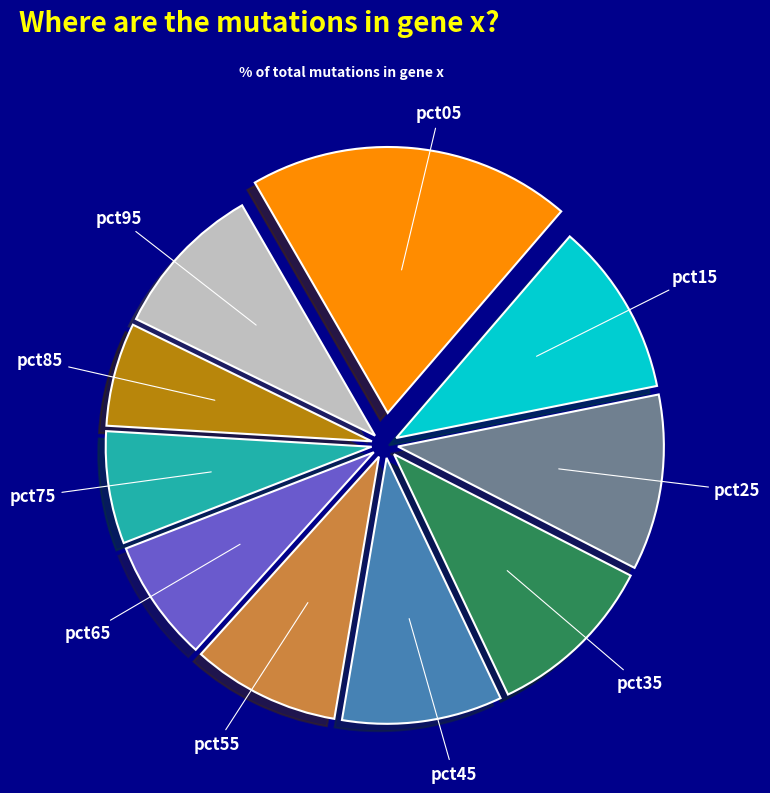

What is the largest slice in the pie chart?

pct05